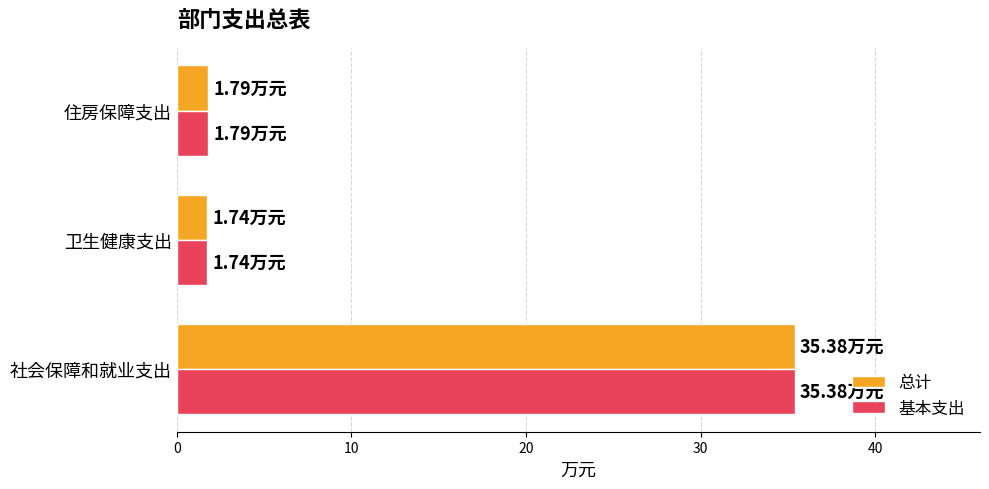

What is the average value of the 总计 series?

13.0